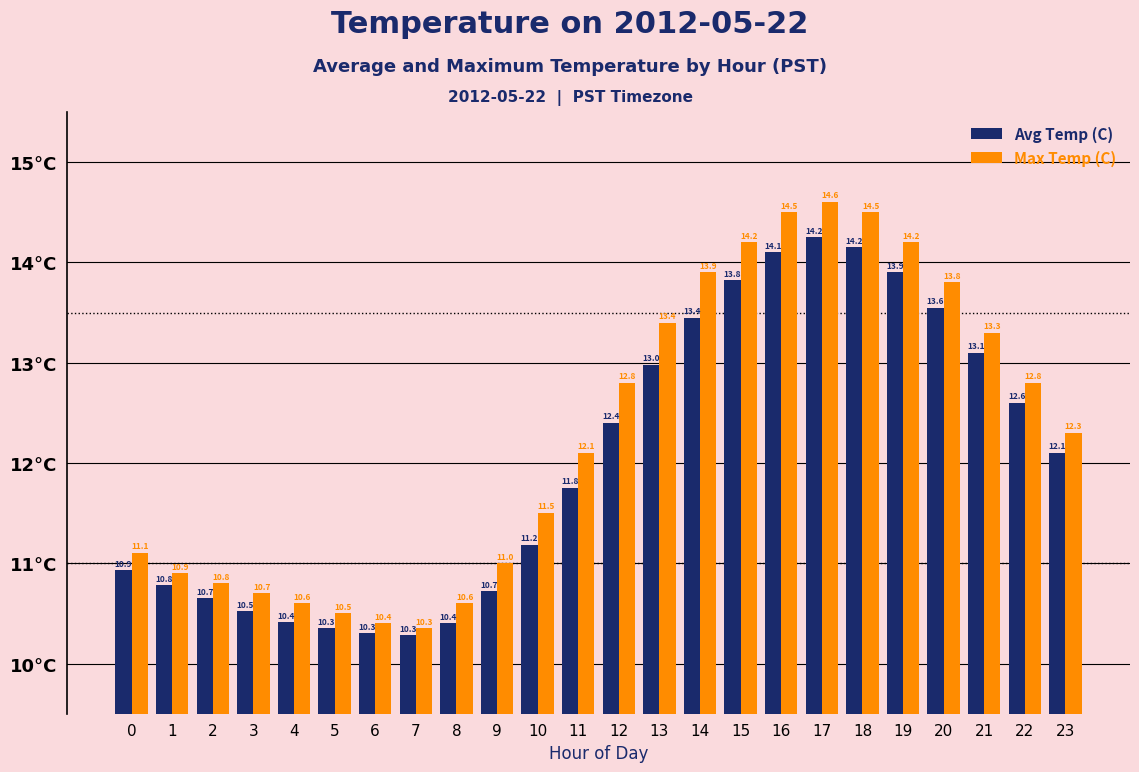

Which series has the largest total across all categories?

Max Temp (C)